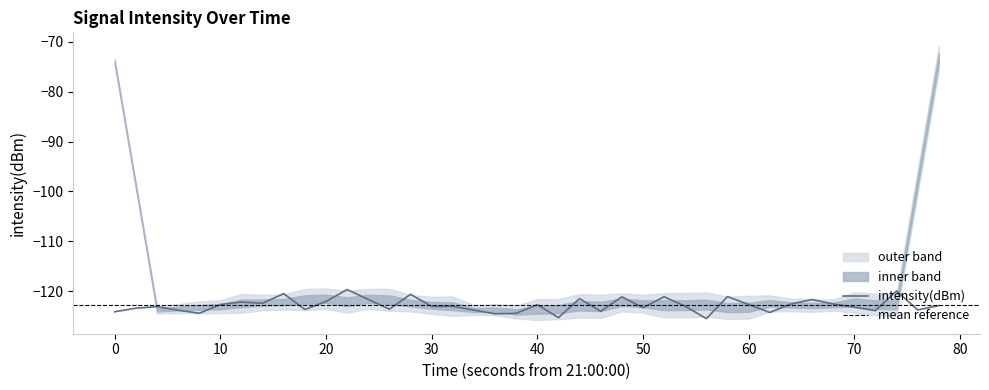

True or false: there are more than 2 points higher than both neighbors.

True